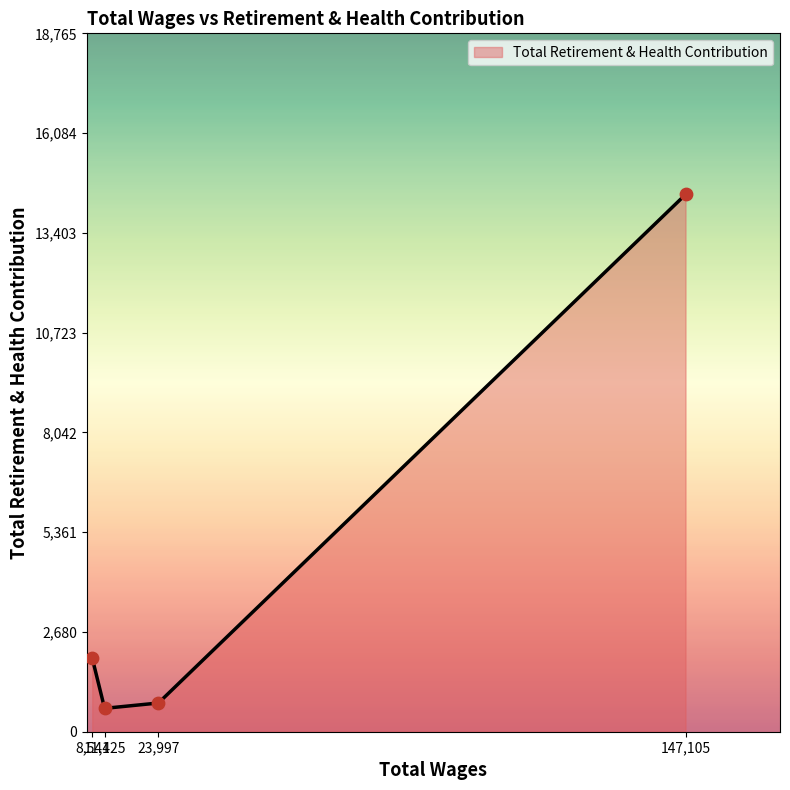

What is the difference between the maximum and minimum values?

13807